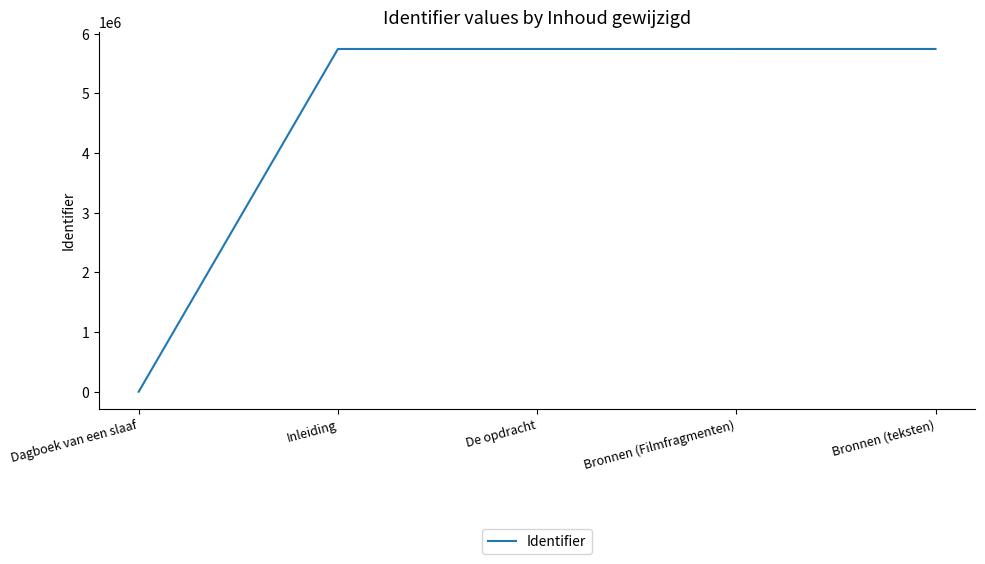

What is the ratio of the value at Inleiding to the value at Bronnen (teksten)?

1.0